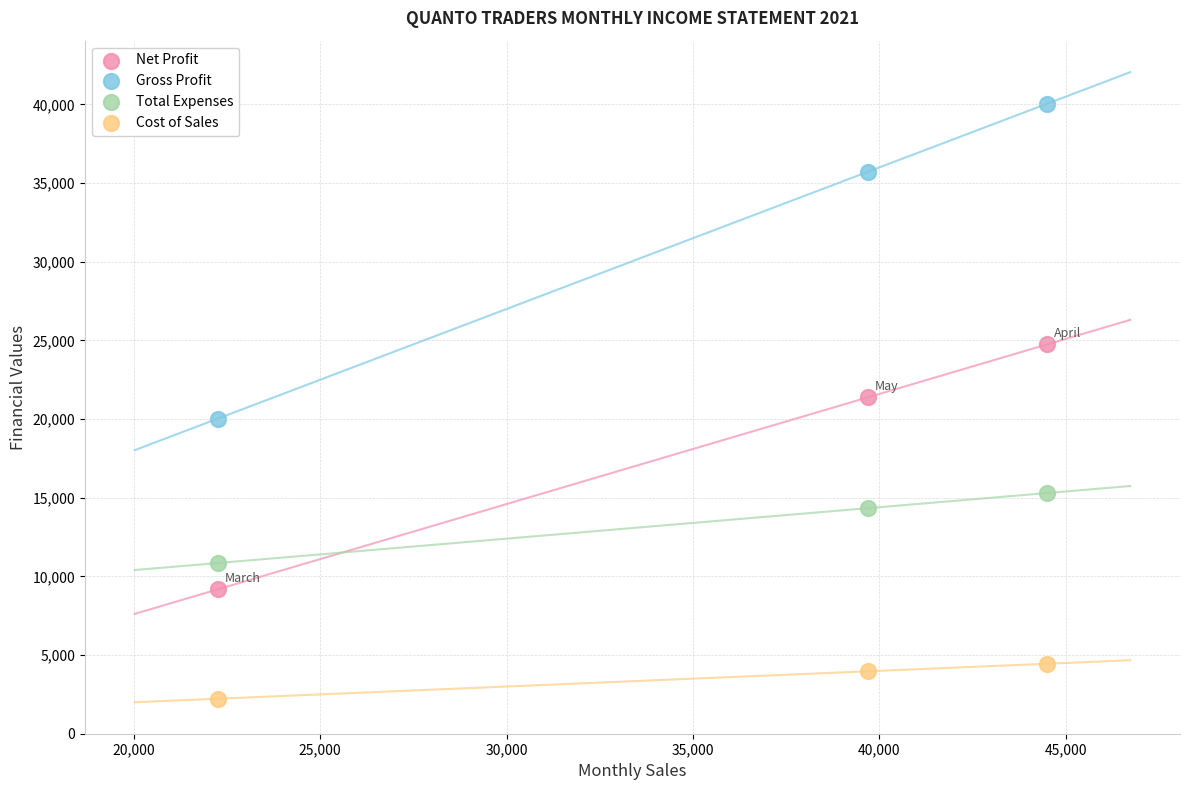

Which series contains the lowest Y value?

Cost of Sales